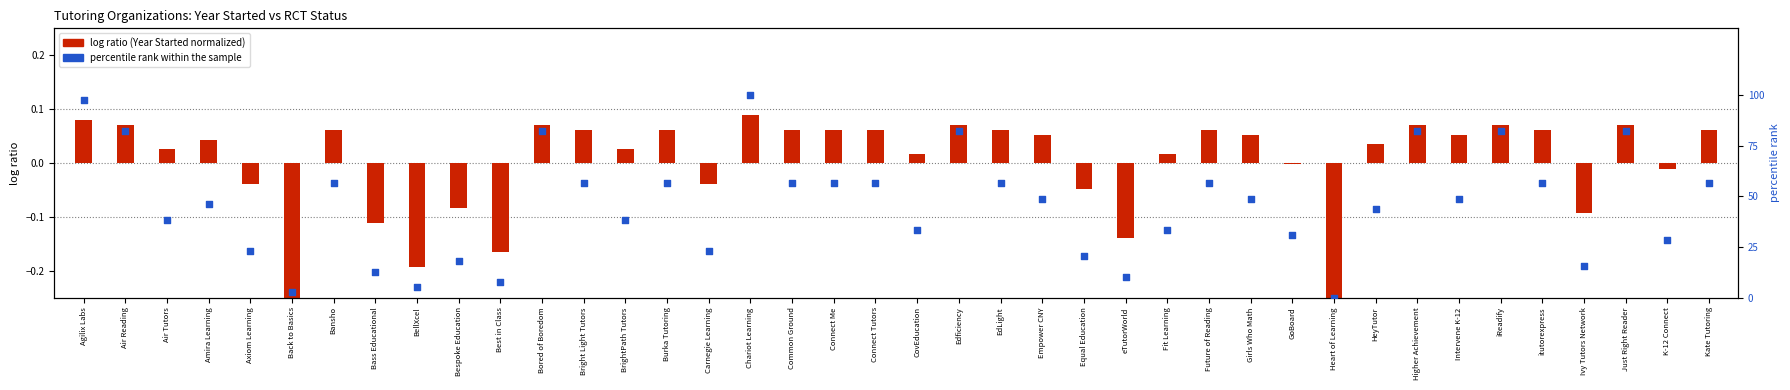

What is the total value across all series at eTutorWorld?

10.1